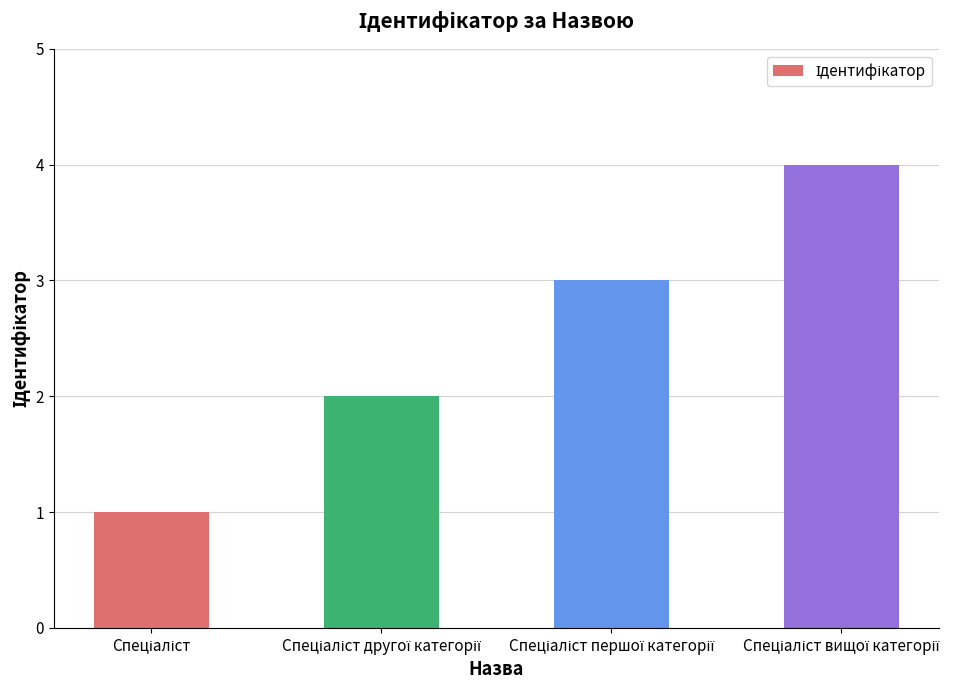

What is the sum of all values?

10